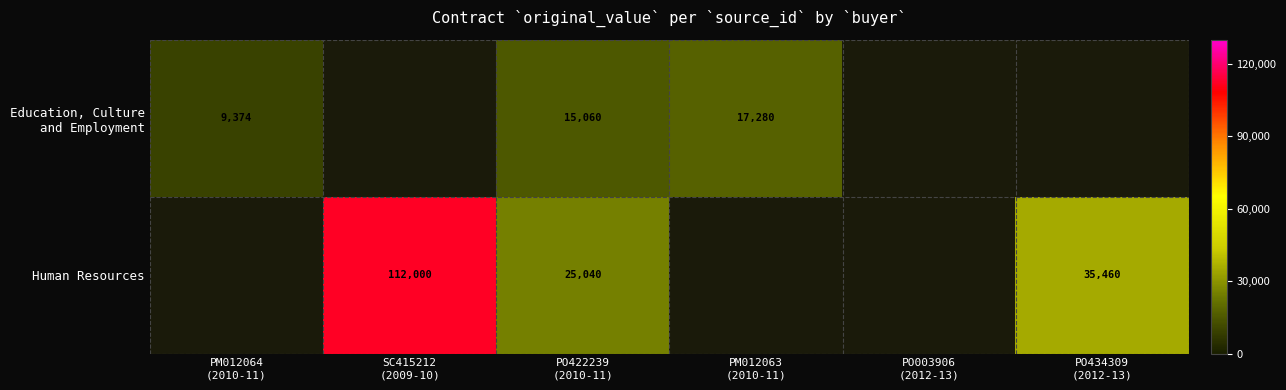

How many values in Human Resources are above zero?

3